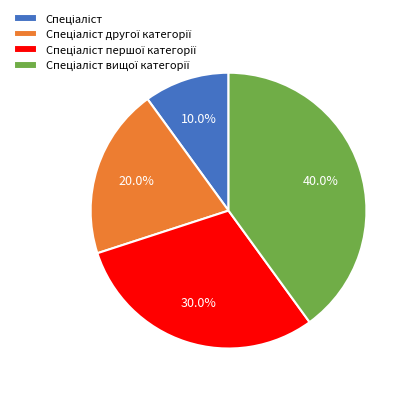

Is there a majority slice in this chart?

No